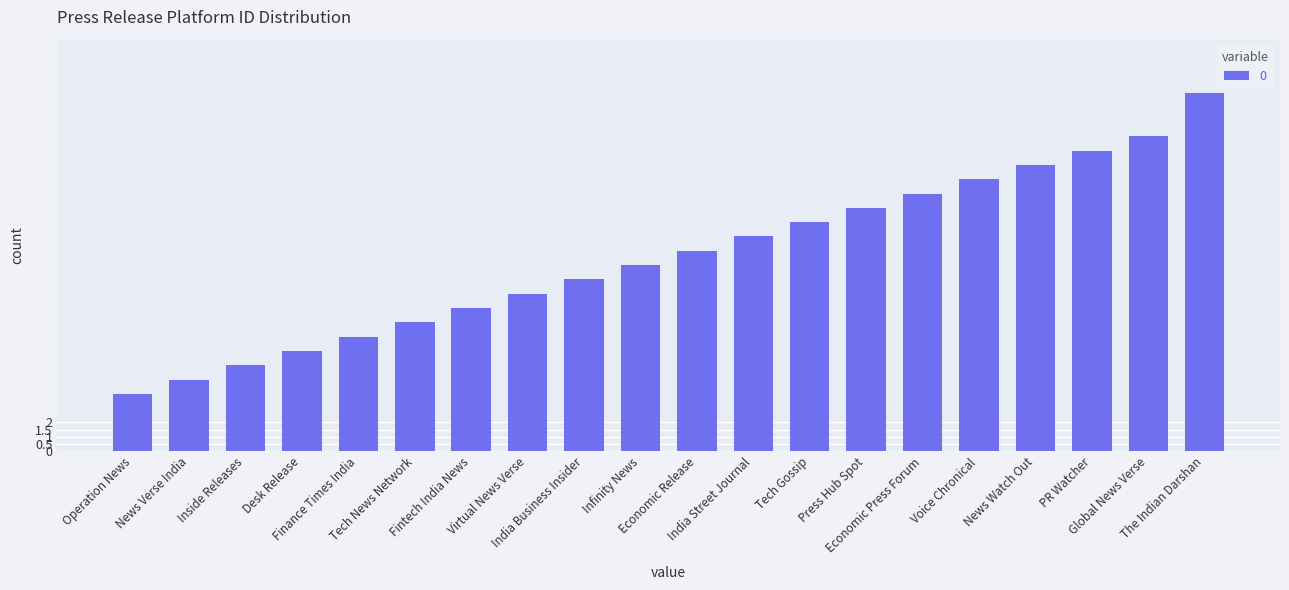

Reading left to right, extract all data points from this chart.

4	5	6	7	8	9	10	11	12	13	14	15	16	17	18	19	20	21	22	25